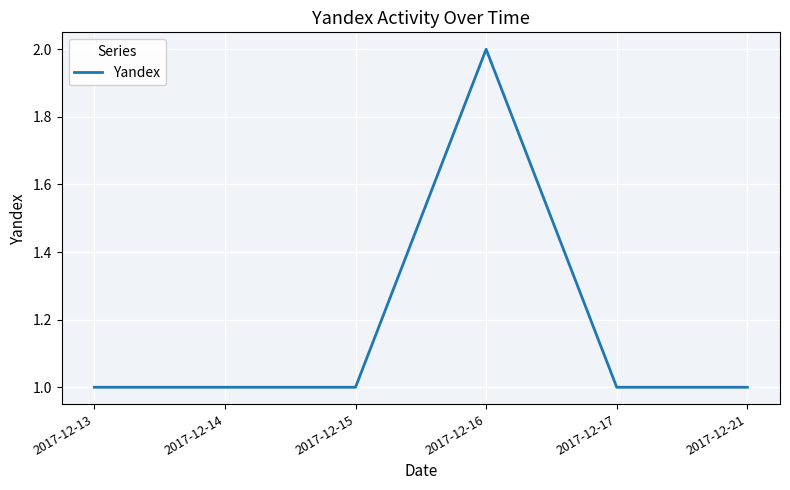

Reading right to left, extract all data points from this chart.

2017-12-21=1	2017-12-17=1	2017-12-16=2	2017-12-15=1	2017-12-14=1	2017-12-13=1